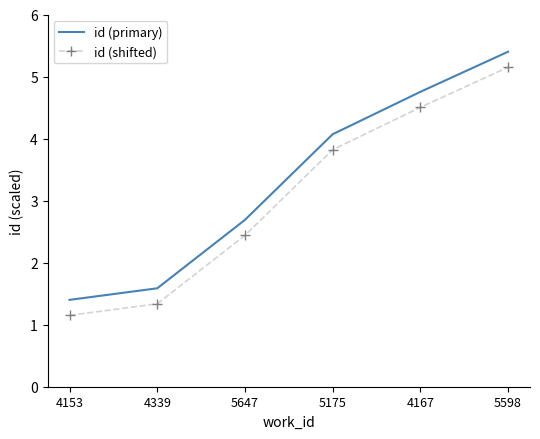

True or false: id (shifted) and id (primary) intersect in this chart.

False